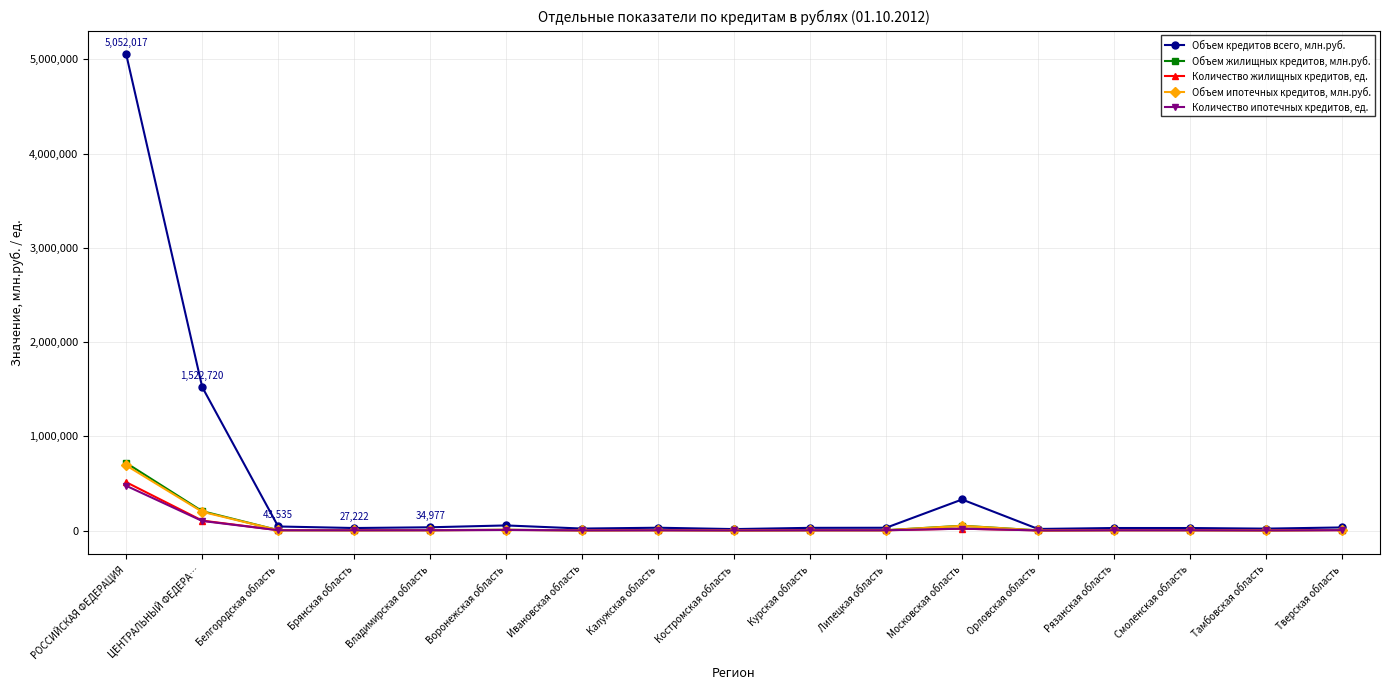

Between ЦЕНТРАЛЬНЫЙ ФЕДЕРА… and Калужская область, which series saw the biggest shift?

Объем кредитов всего, млн.руб.